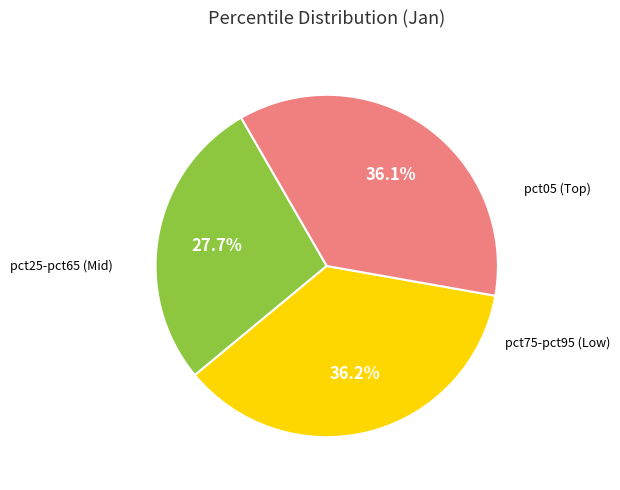

Is there any slice that represents more than half of the pie?

No